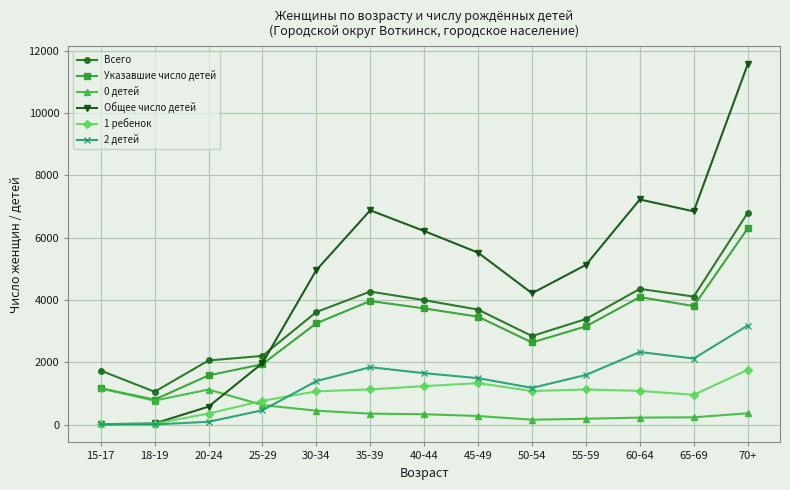

What is the highest value of the Всего series?

6795